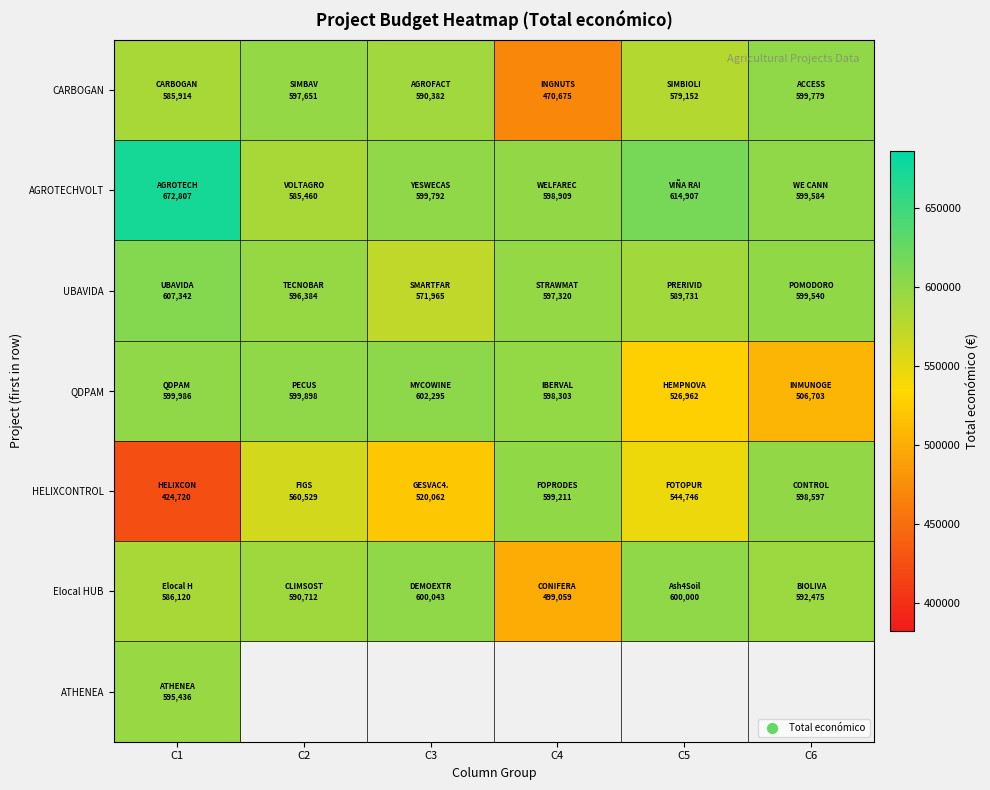

Which series has the largest range (max minus min)?

HELIXCONTROL